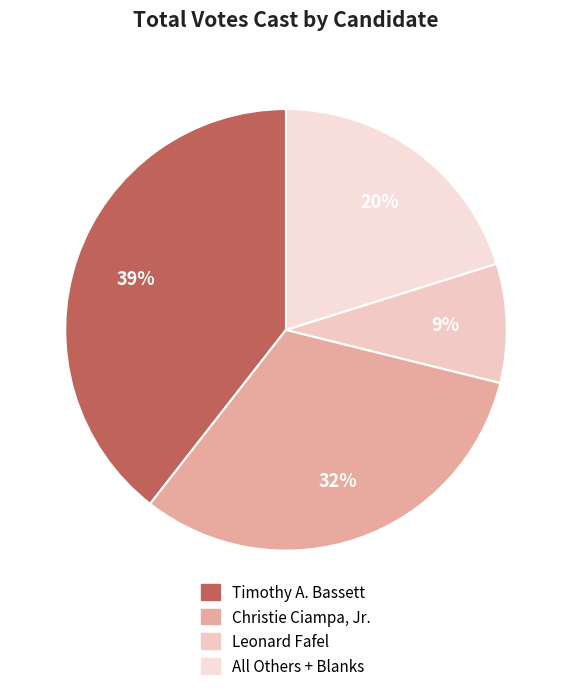

To the nearest percent, what percentage of the pie is Leonard Fafel?

9%